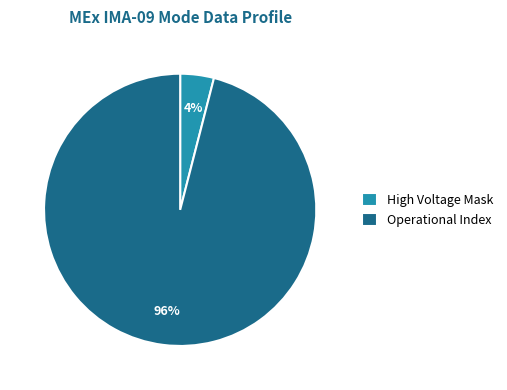

Which slice is the largest?

Operational Index